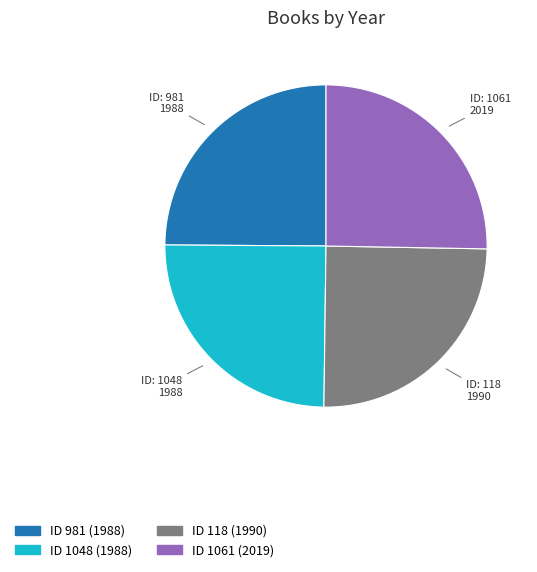

Is there any slice that represents more than half of the pie?

No